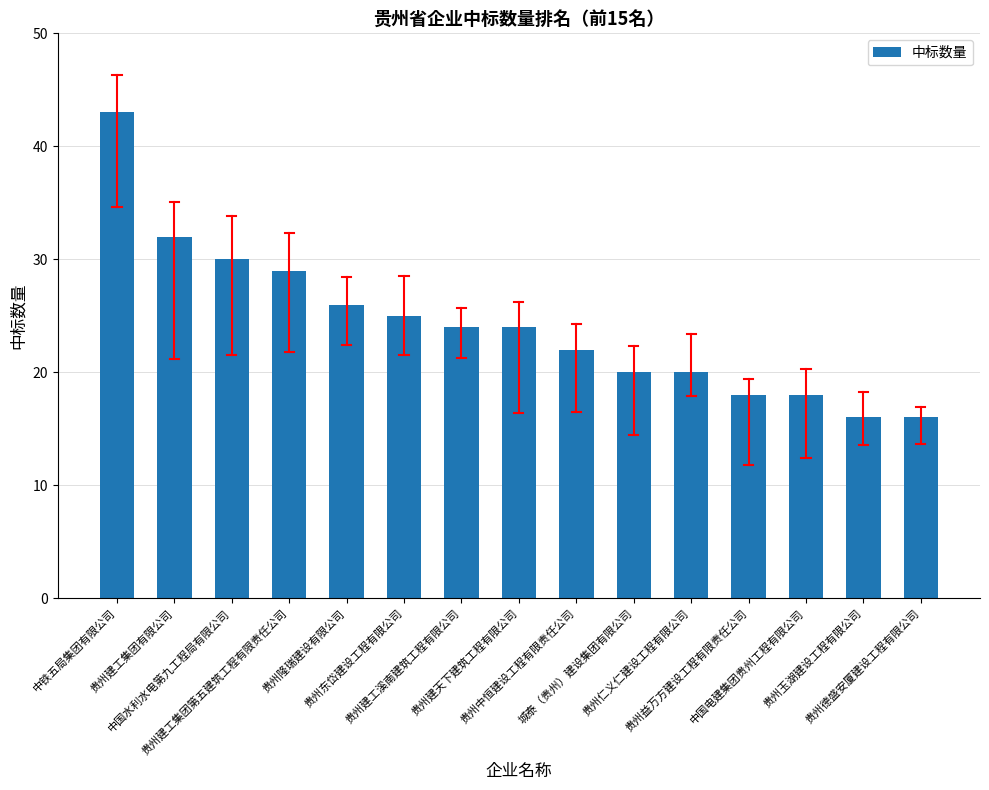

What is the difference between the second highest and minimum values?

16